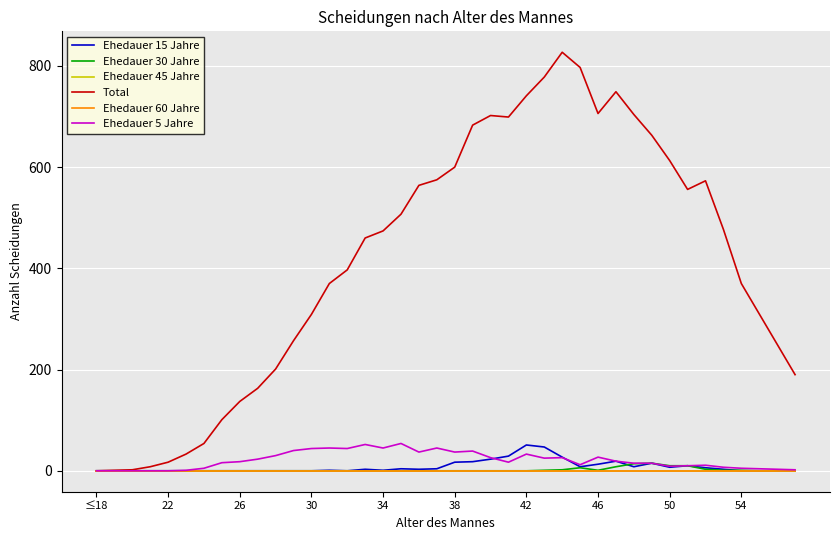

Is this an area chart (filled region under the line)?

No